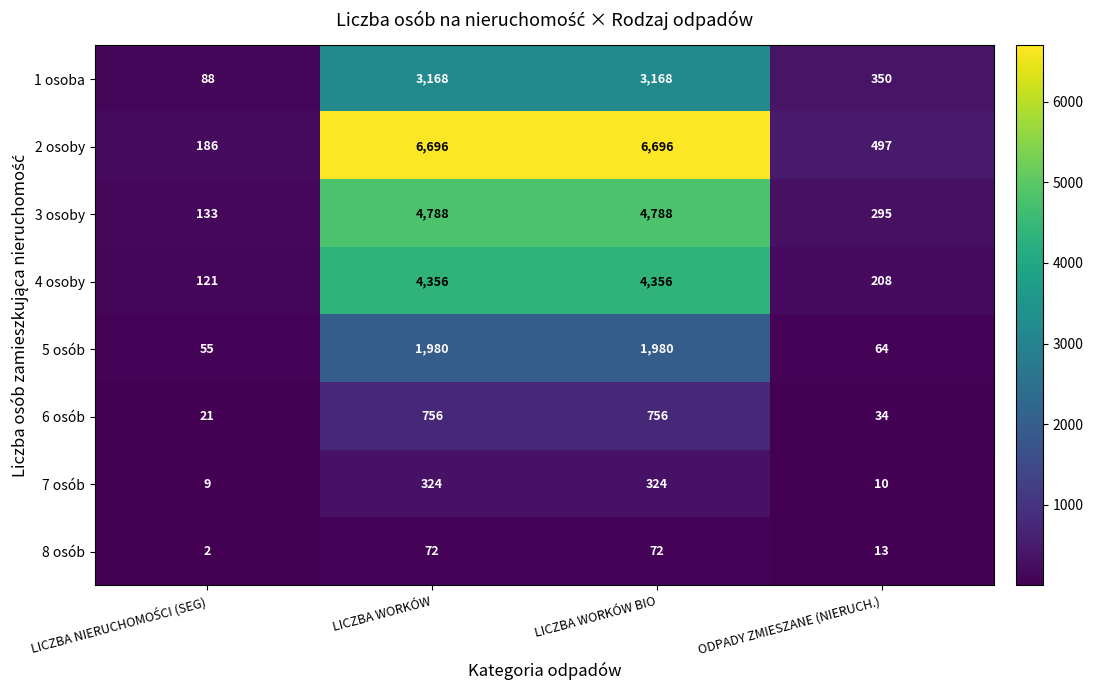

What is the greatest value displayed?

6696